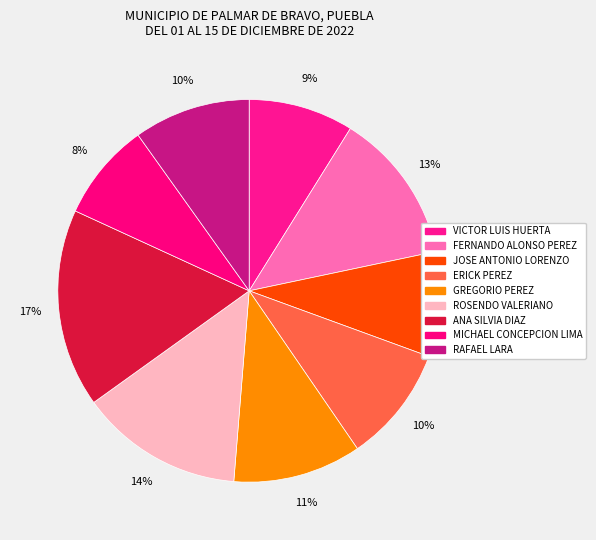

Approximately how many times larger is the value at ROSENDO VALERIANO compared to ERICK PEREZ?

1.4